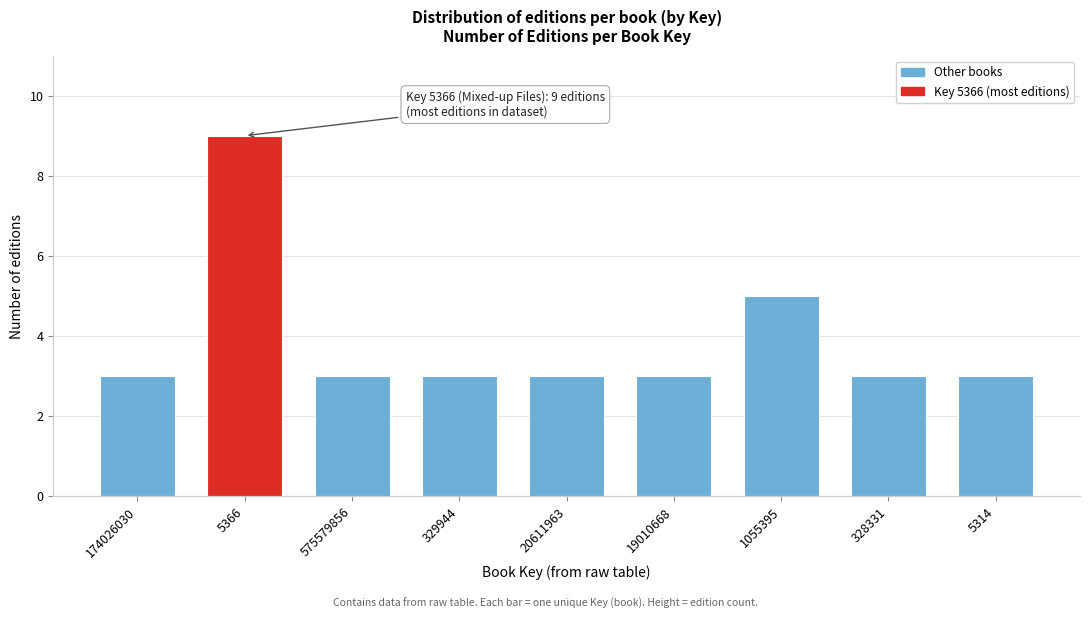

Reading right to left, extract all data points from this chart.

5314=3	328331=3	1055395=5	19010668=3	20611963=3	329944=3	575579856=3	5366=9	174026030=3